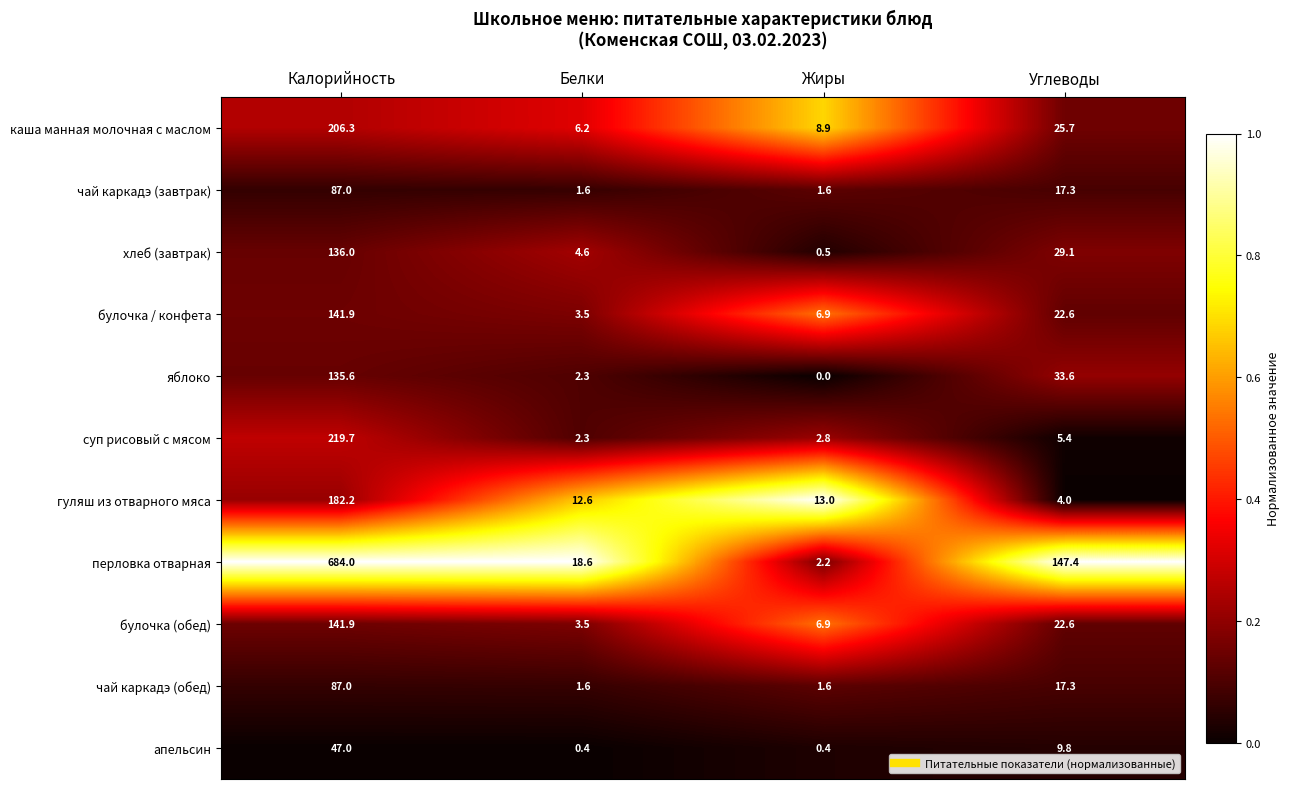

What value does the каша манная молочная с маслом series have at Углеводы?

25.7